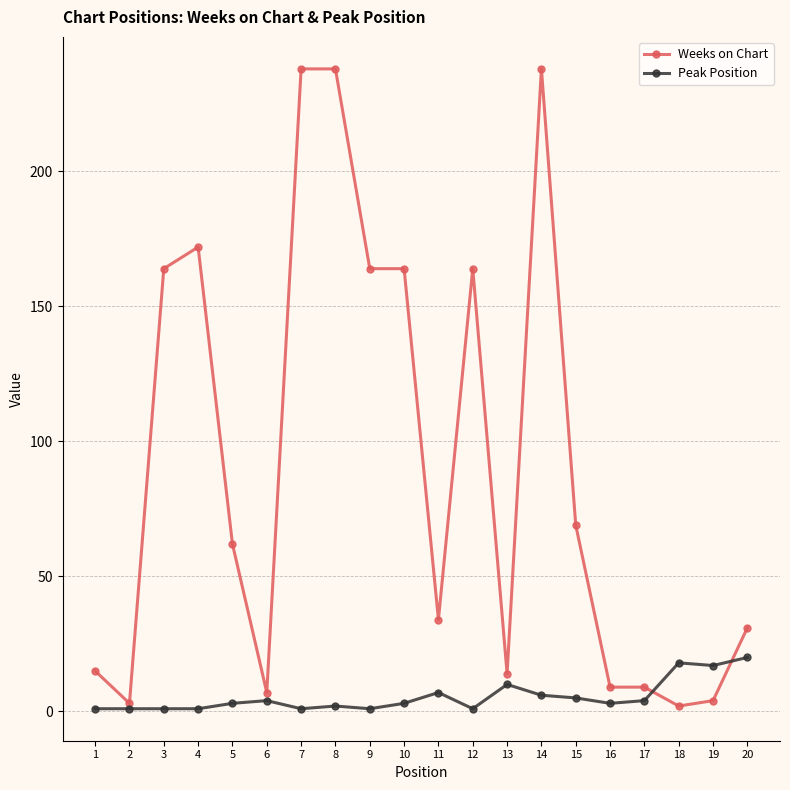

Rank the series by their average value, from lowest to highest.

Peak Position, Weeks on Chart